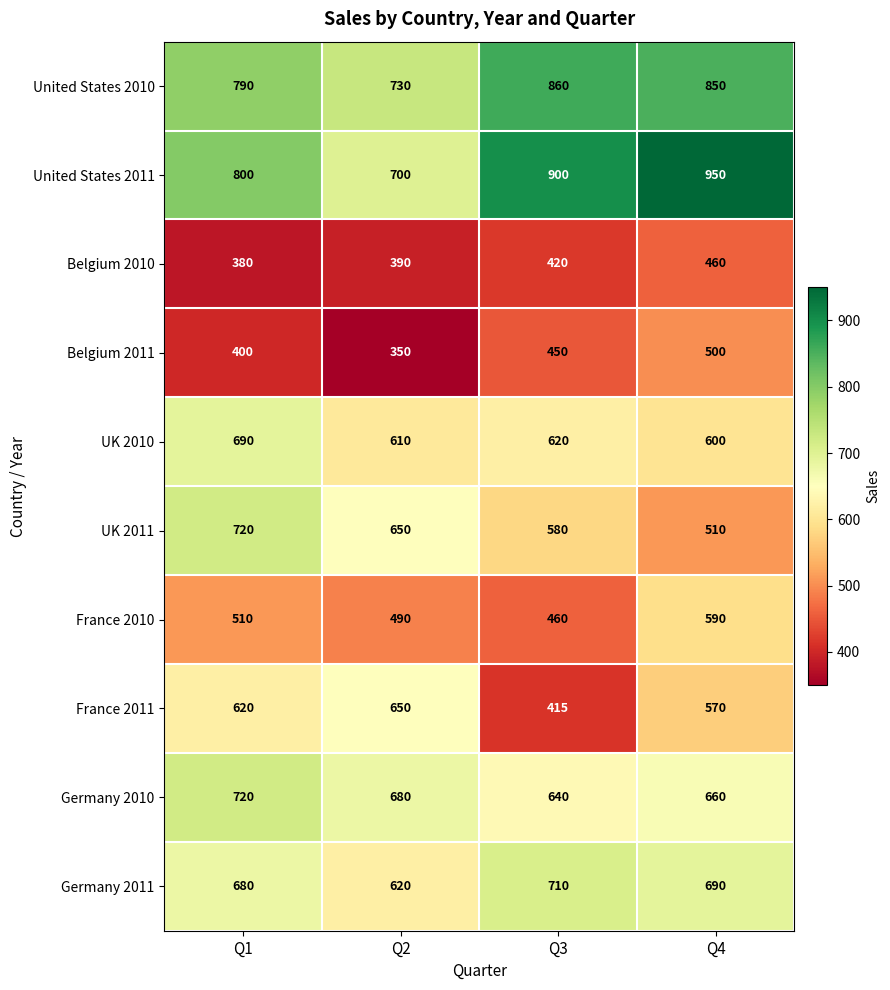

What is the average value of the Germany 2011 series?

675